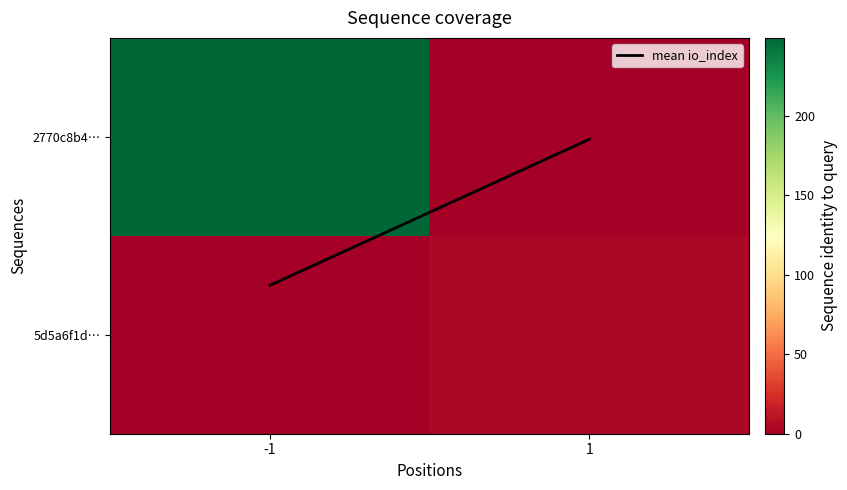

At which category is the sum across all series the highest?

-1